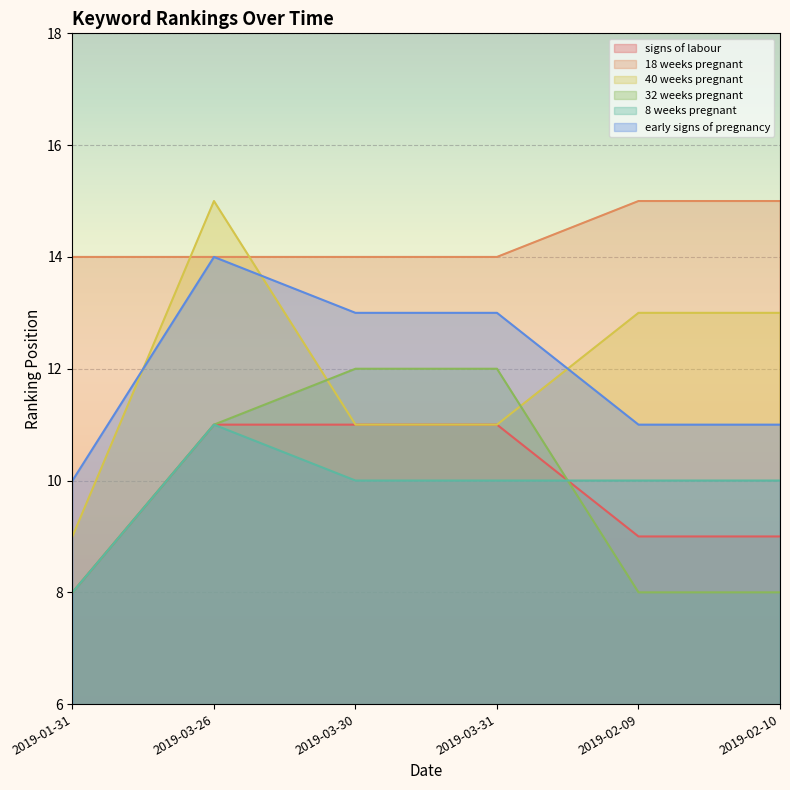

How many values in the 32 weeks pregnant series exceed 11?

2